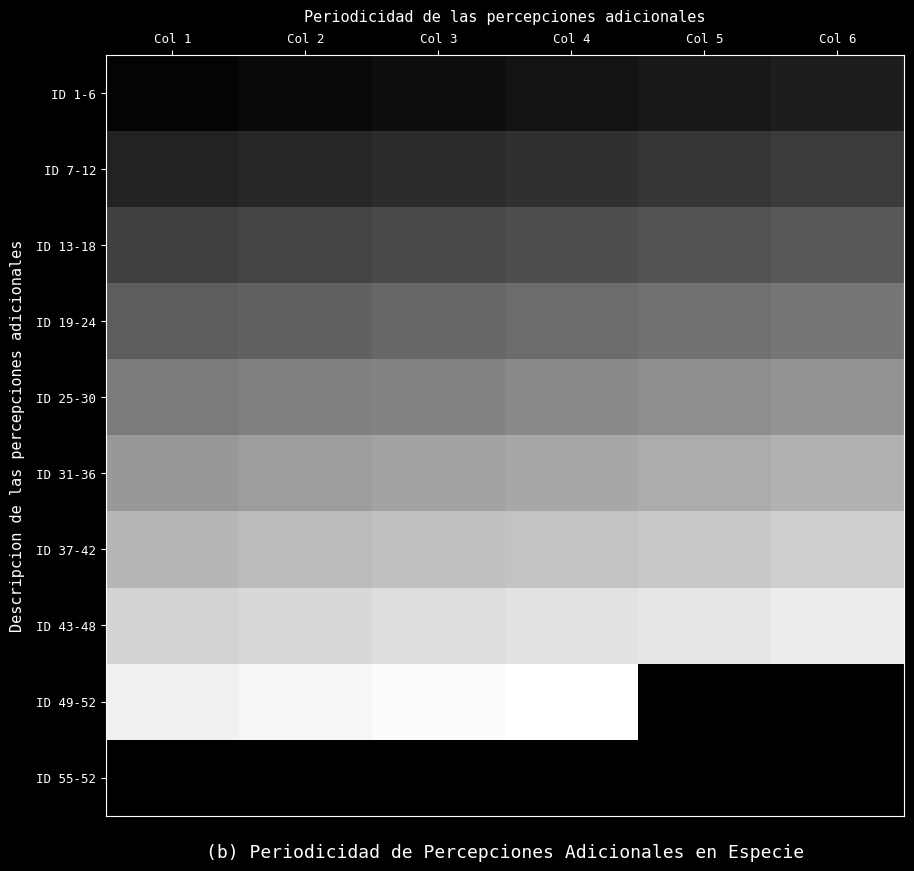

Reading left to right, transcribe all the data shown in this chart.

ID 1-6: Col 1=1	Col 2=2	Col 3=3	Col 4=4	Col 5=5	Col 6=6
ID 7-12: Col 1=7	Col 2=8	Col 3=9	Col 4=10	Col 5=11	Col 6=12
ID 13-18: Col 1=13	Col 2=14	Col 3=15	Col 4=16	Col 5=17	Col 6=18
ID 19-24: Col 1=19	Col 2=20	Col 3=21	Col 4=22	Col 5=23	Col 6=24
ID 25-30: Col 1=25	Col 2=26	Col 3=27	Col 4=28	Col 5=29	Col 6=30
ID 31-36: Col 1=31	Col 2=32	Col 3=33	Col 4=34	Col 5=35	Col 6=36
ID 37-42: Col 1=37	Col 2=38	Col 3=39	Col 4=40	Col 5=41	Col 6=42
ID 43-48: Col 1=43	Col 2=44	Col 3=45	Col 4=46	Col 5=47	Col 6=48
ID 49-52: Col 1=49	Col 2=50	Col 3=51	Col 4=52	Col 5=0	Col 6=0
ID 55-52: Col 1=0	Col 2=0	Col 3=0	Col 4=0	Col 5=0	Col 6=0